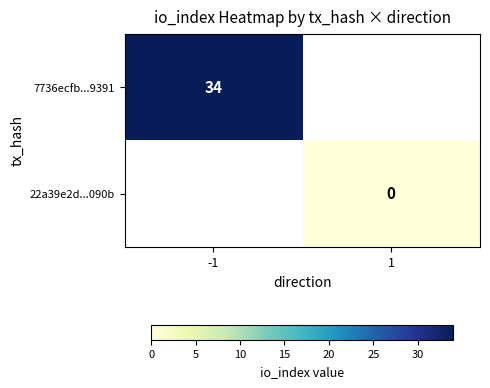

The 7736ecfb...9391 series shows 34 at -1. True or false?

True